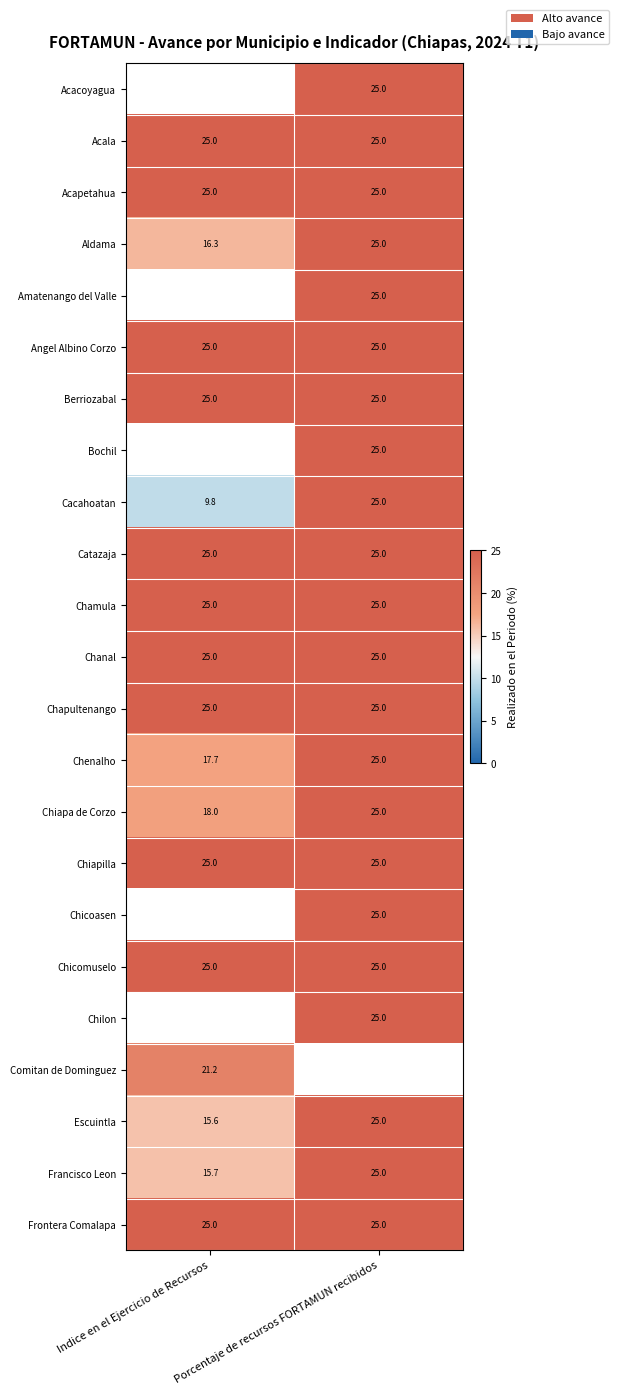

What is the greatest value displayed?

25.0